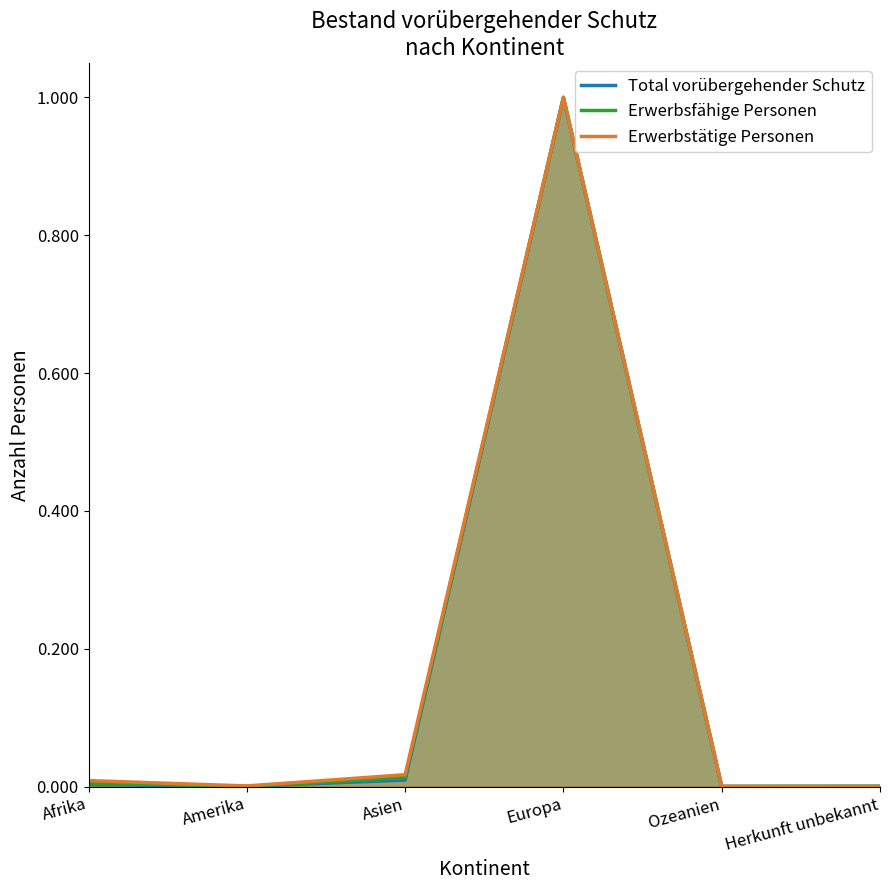

How many interior local valleys does the Erwerbstätige Personen series have?

1